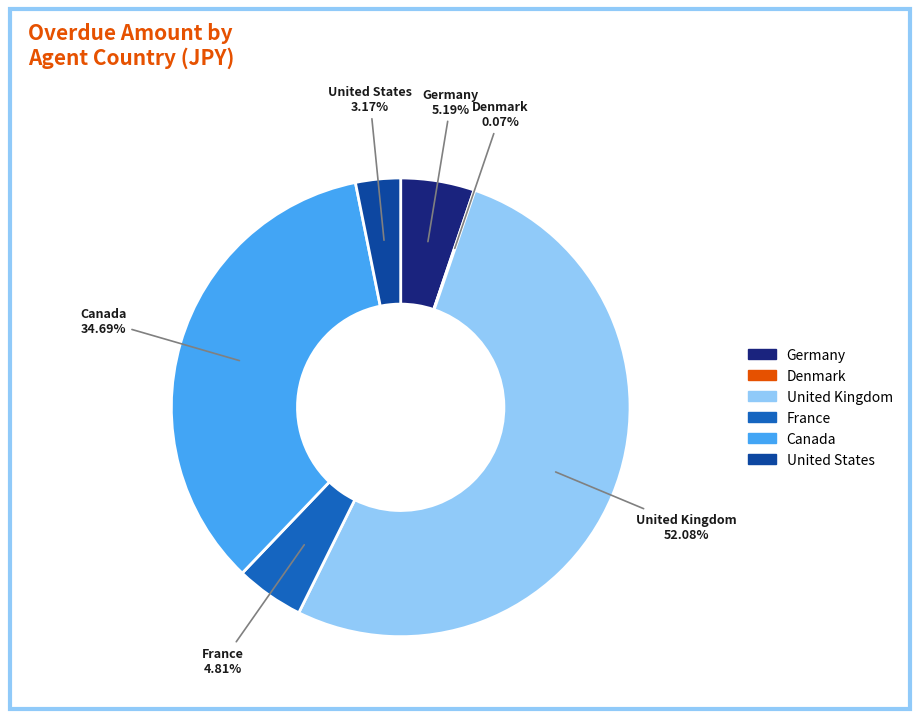

To the nearest percent, what portion does Canada represent?

35%